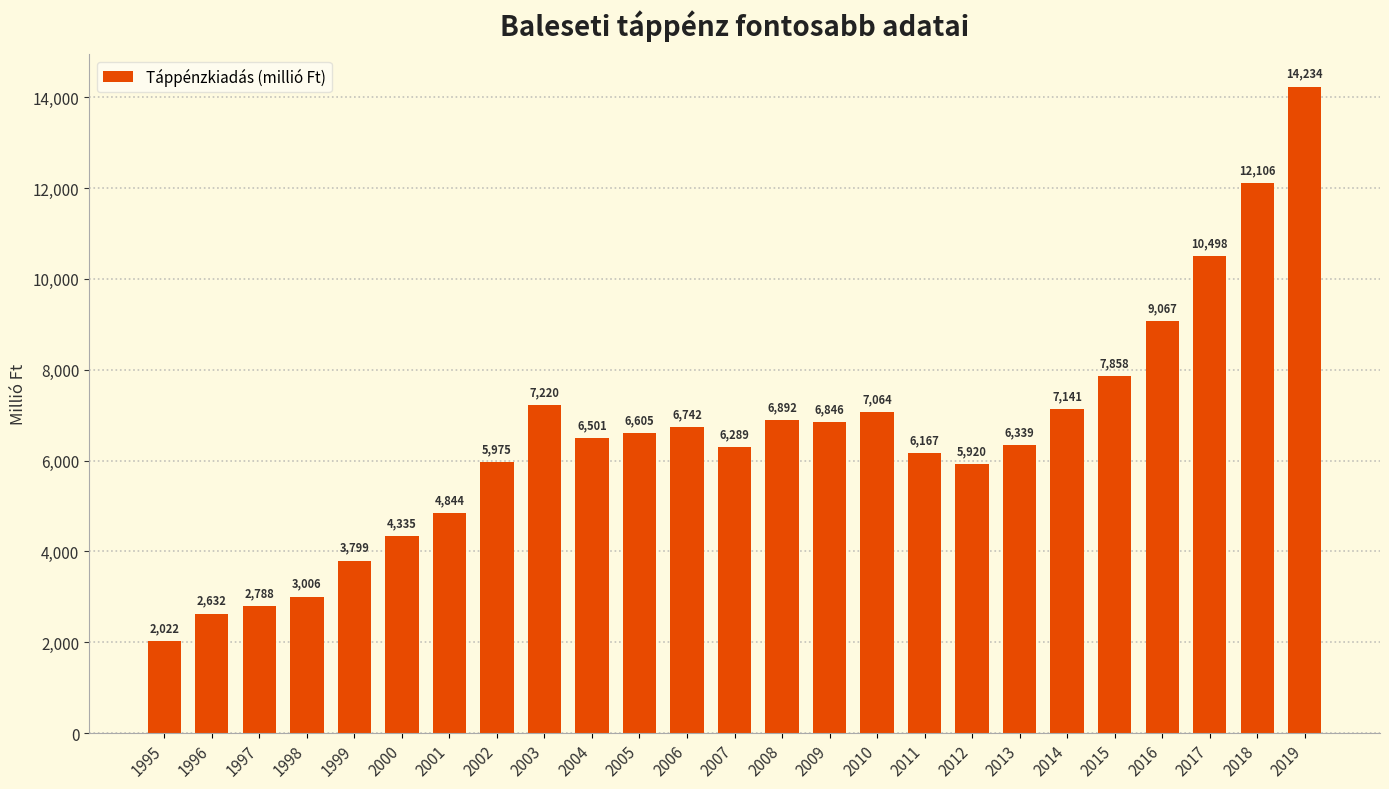

Which label corresponds to the smallest value in the chart?

1995